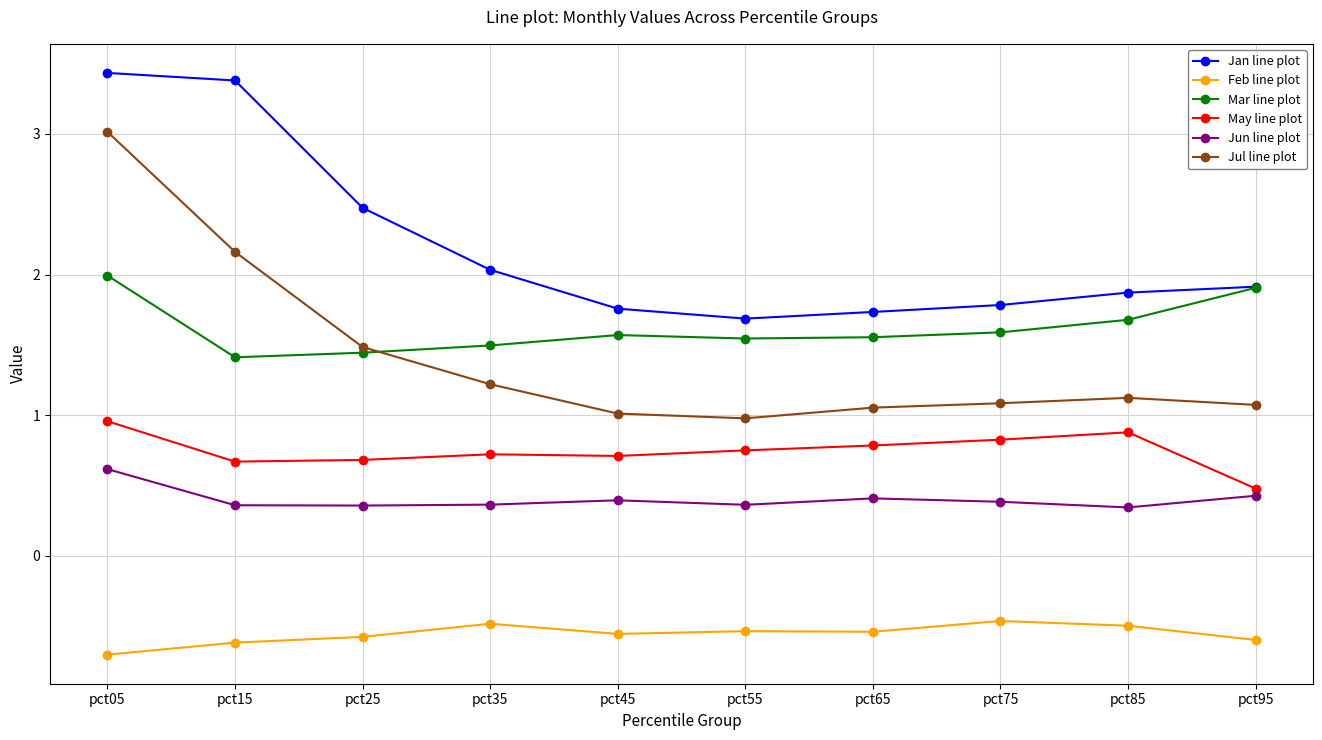

True or false: Jun line plot and Mar line plot intersect in this chart.

False